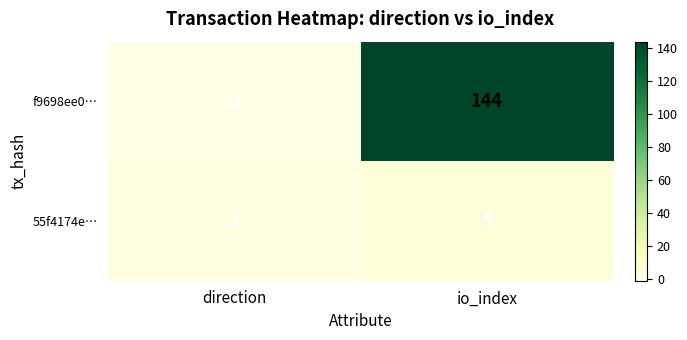

Rank the series at direction from lowest to highest value.

f9698ee0…, 55f4174e…